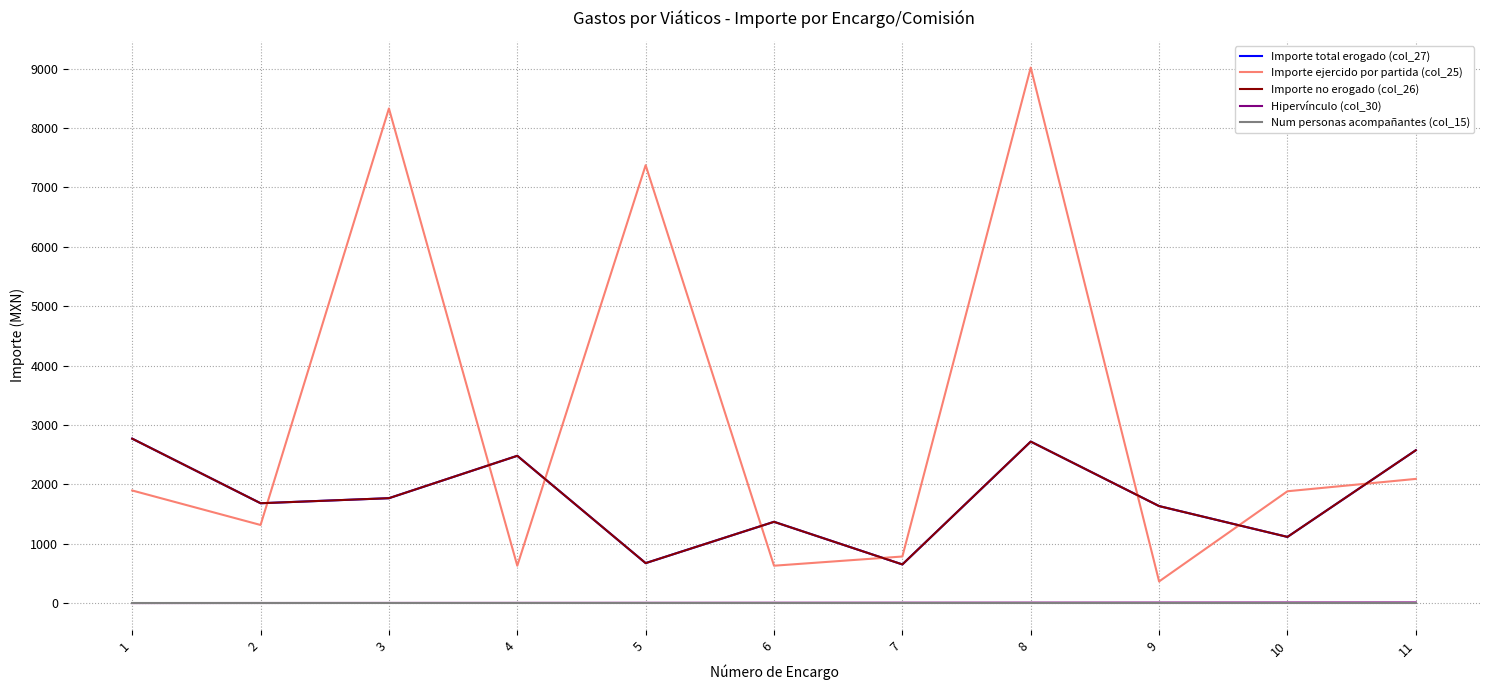

What is the maximum value for Importe ejercido por partida (col_25)?

9020.4